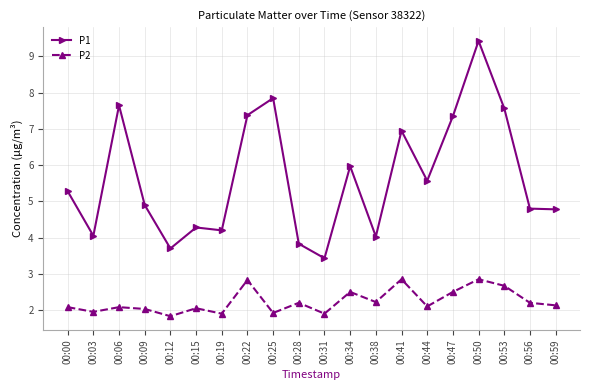

What is the value of the P2 point at the 19th from the left?

2.2